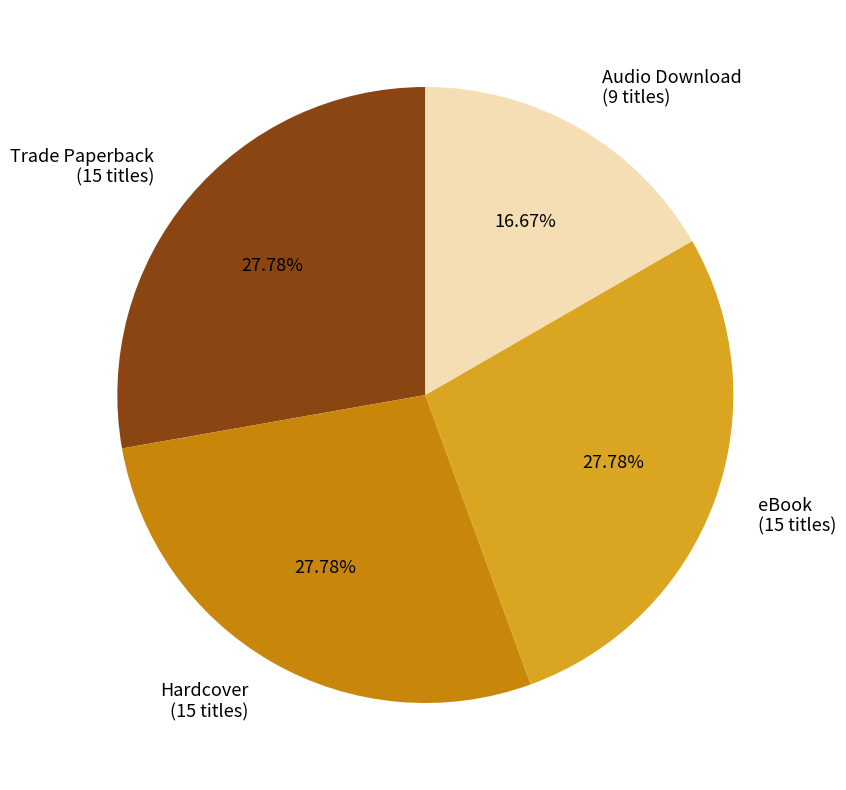

What is the smallest slice in the pie chart?

Audio Download